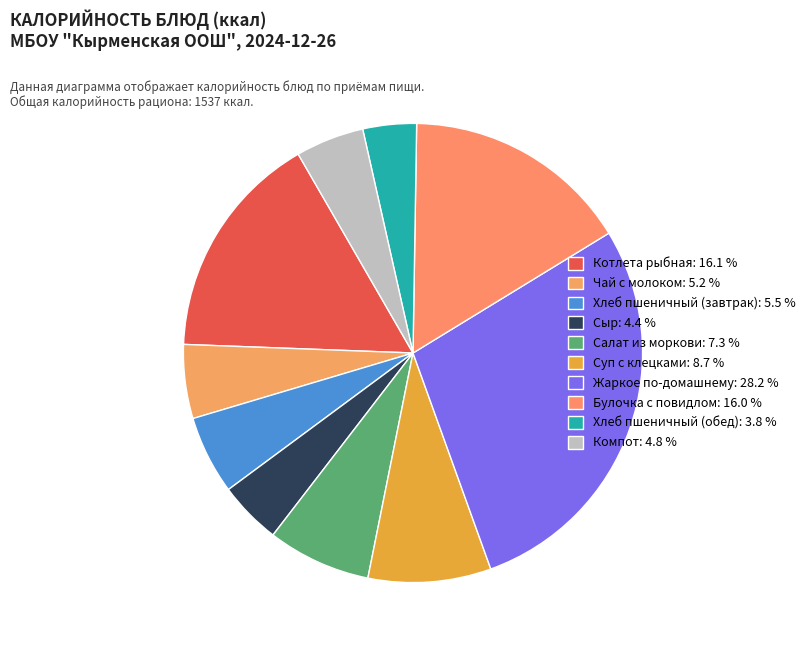

True or false: Булочка с повидлом accounts for 16% of the total.

True